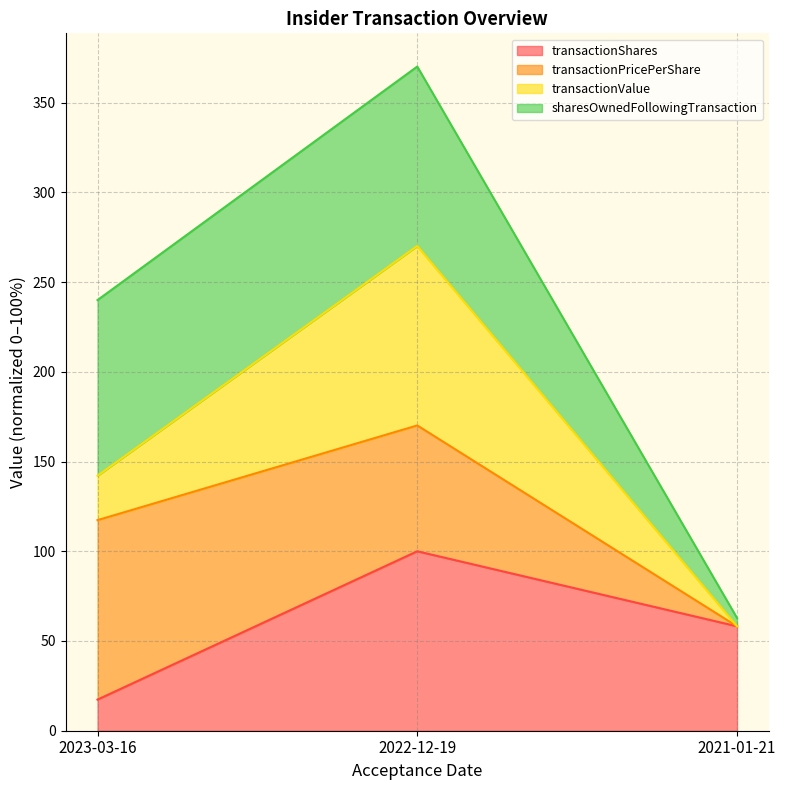

Which category has the lowest value in the transactionShares series?

2023-03-16